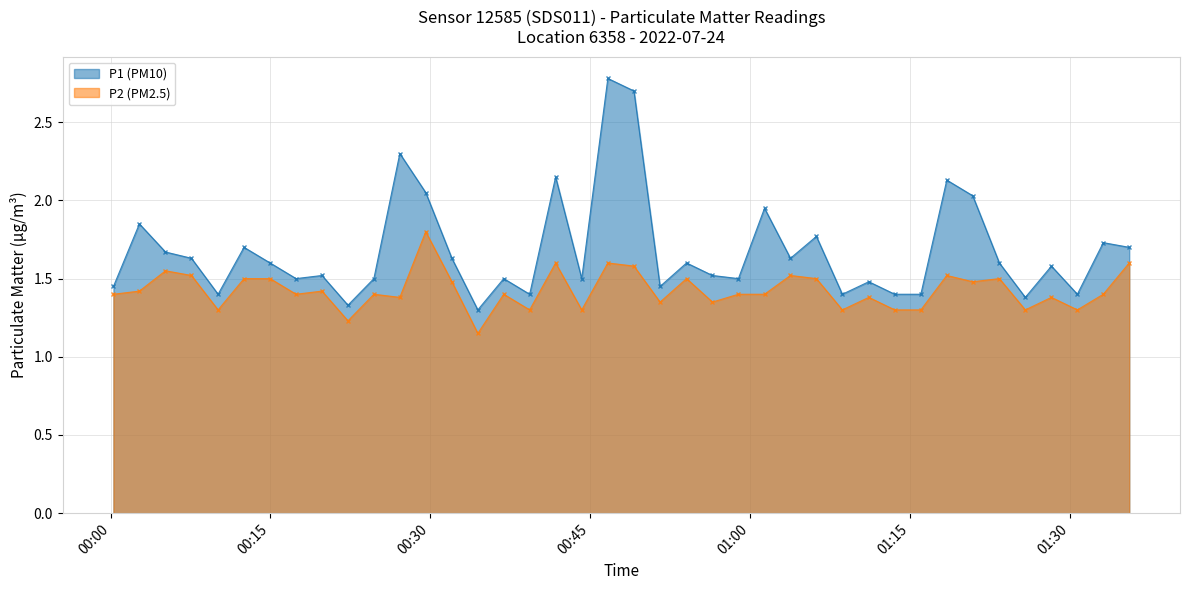

True or false: P2 (PM2.5) has more than 0 interior local peaks.

True